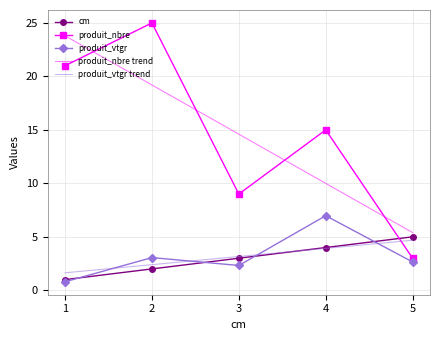

List the labels in order of cm value, smallest first.

1, 2, 3, 4, 5